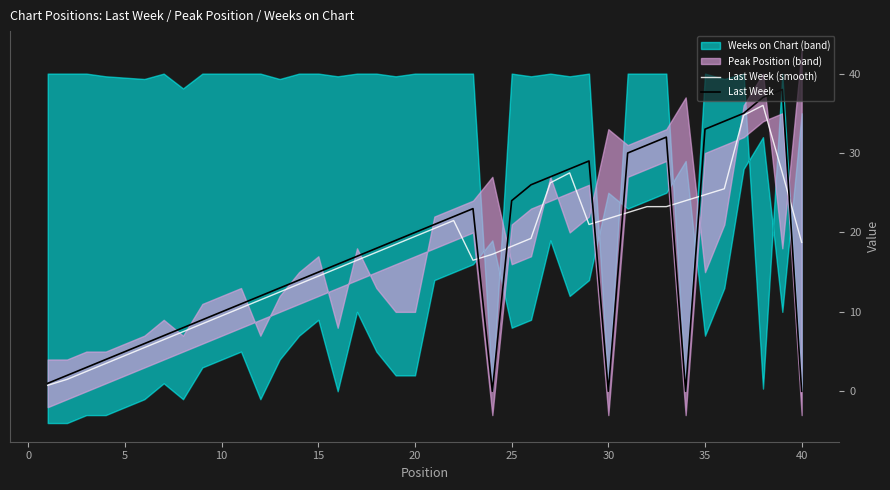

True or false: Last Week has more than 2 interior local peaks.

True